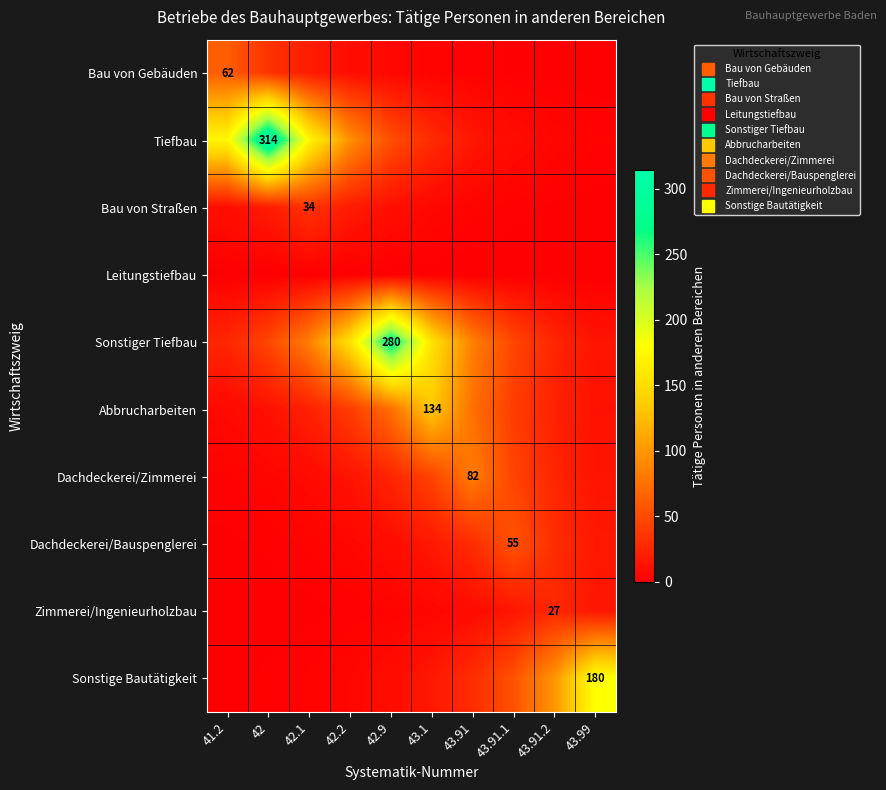

Where does the Tiefbau series first go above 51?

41.2